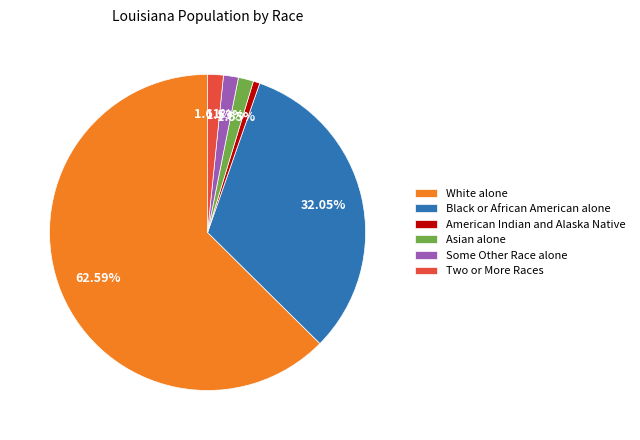

Combined, what portion of the pie is Some Other Race alone and Two or More Races?

3.1%